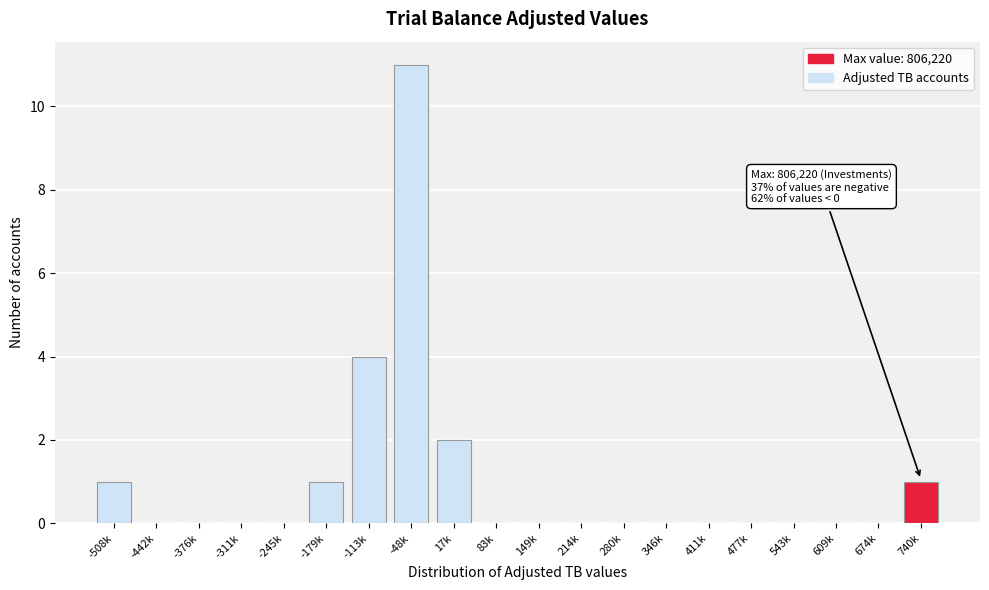

Reading left to right, extract all data points from this chart.

-508k=1	-442k=0	-376k=0	-311k=0	-245k=0	-179k=1	-113k=4	-48k=11	17k=2	83k=0	149k=0	214k=0	280k=0	346k=0	411k=0	477k=0	543k=0	609k=0	674k=0	740k=1